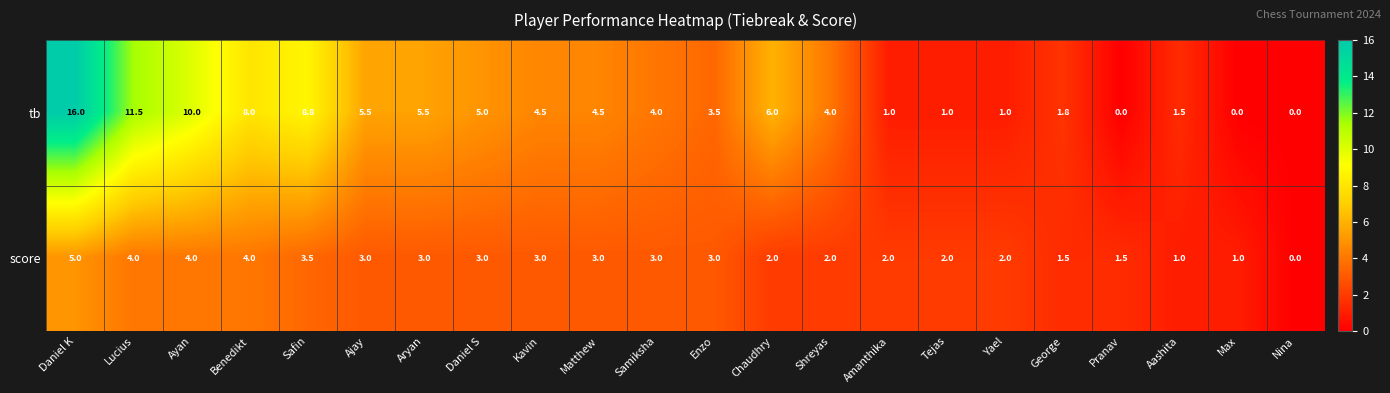

Which series has the largest total across all categories?

tb